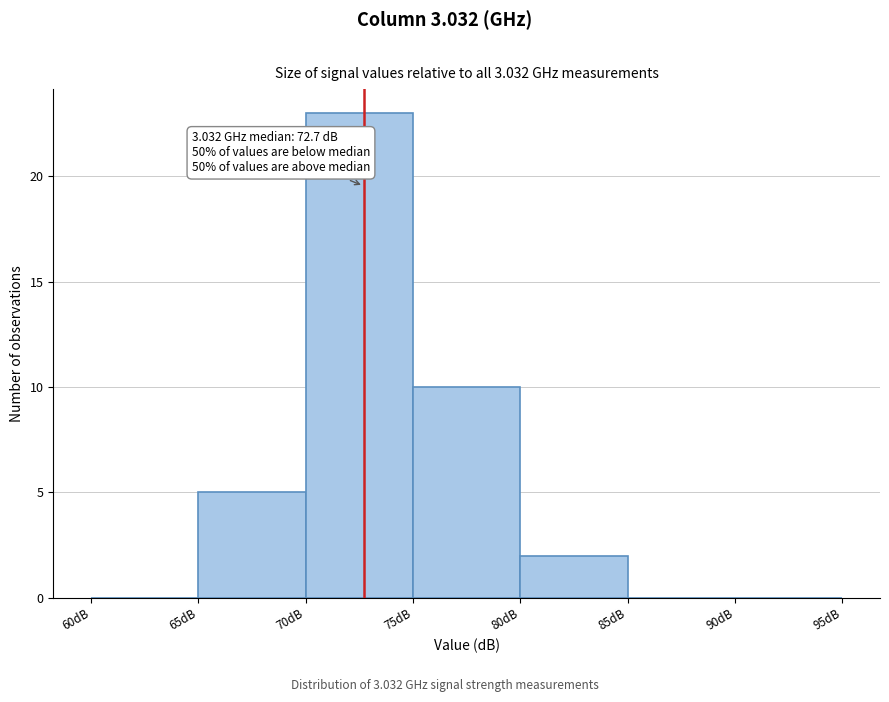

Over which range of the x-axis is the bar tallest?

70 to 75